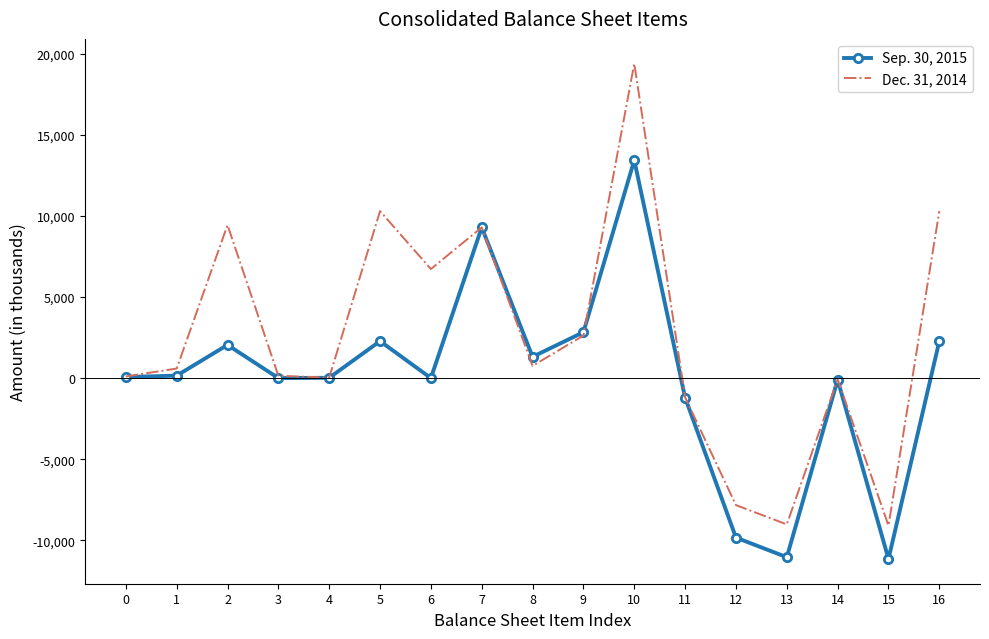

True or false: Dec. 31, 2014 and Sep. 30, 2015 cross at least once.

True